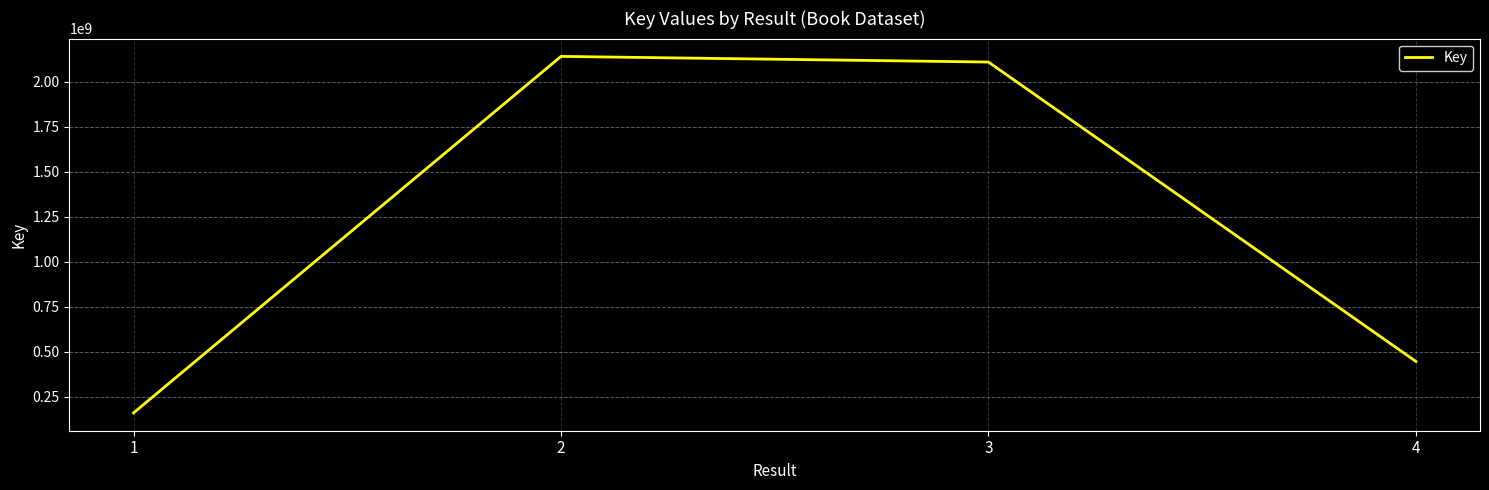

At which label is the value closest to 1150631314?

4